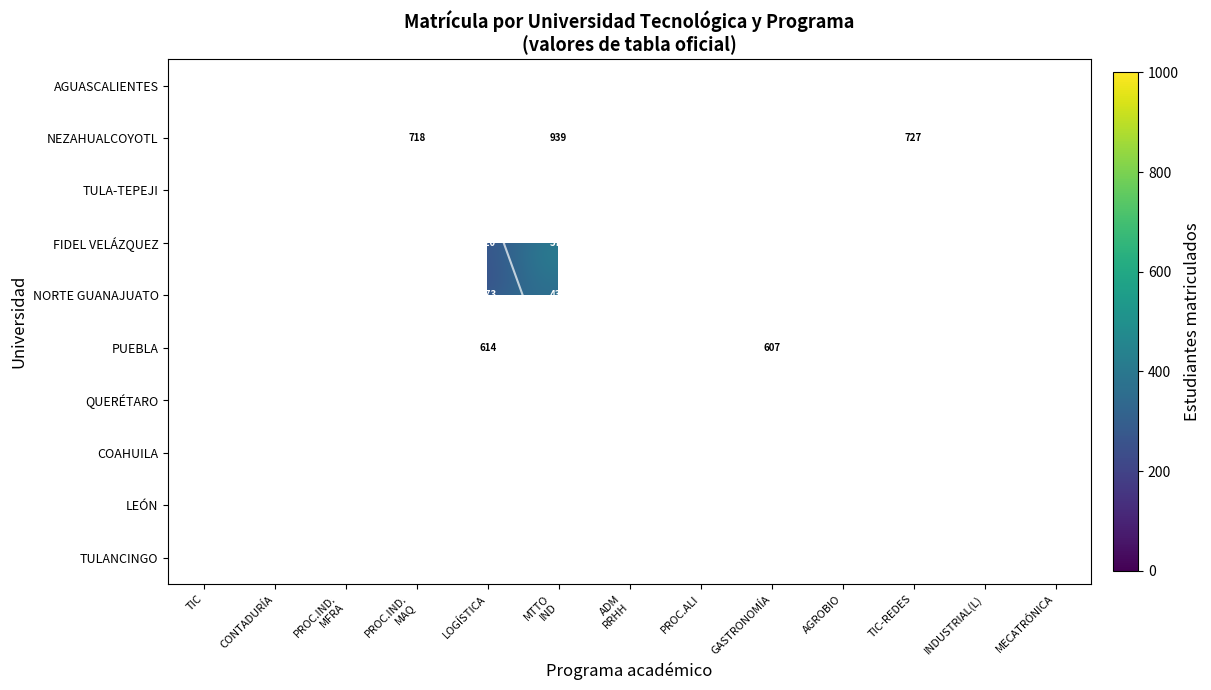

What is the difference between the highest and lowest values at TIC?

361.0